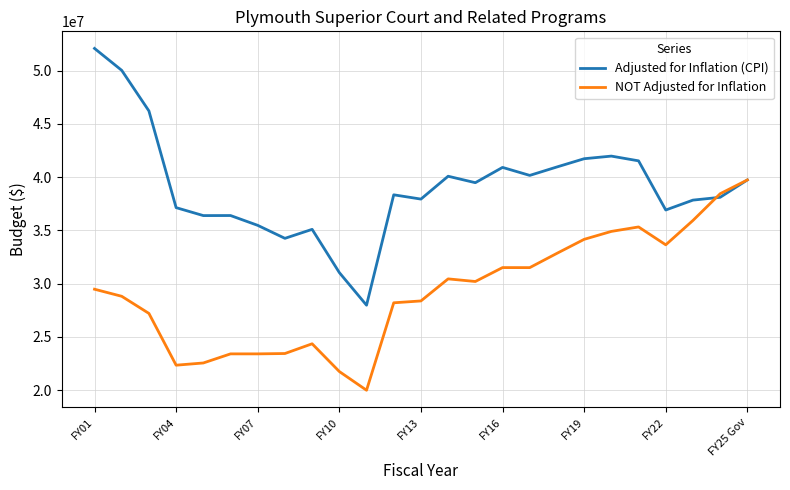

What is the maximum value shown in the chart?

52082786